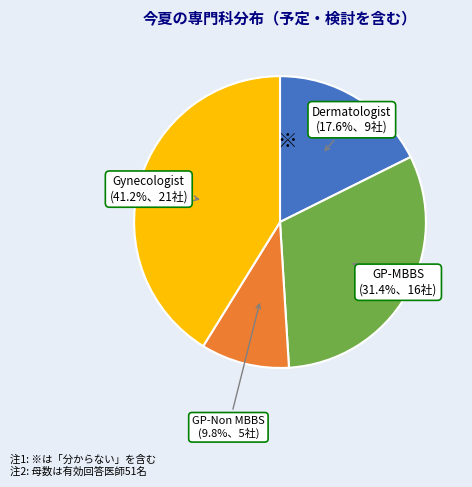

How many segments does this pie chart have?

4